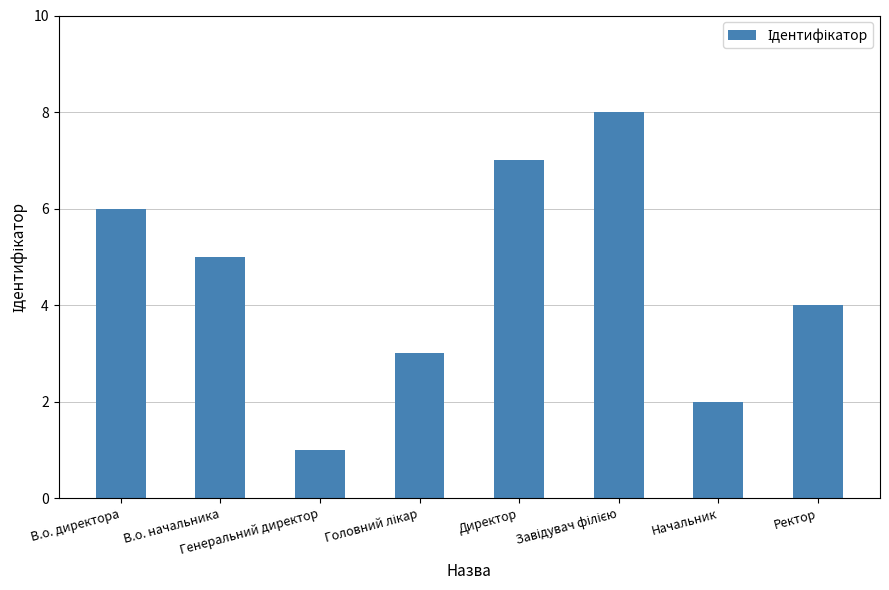

At which label is the value closest to 4?

Ректор